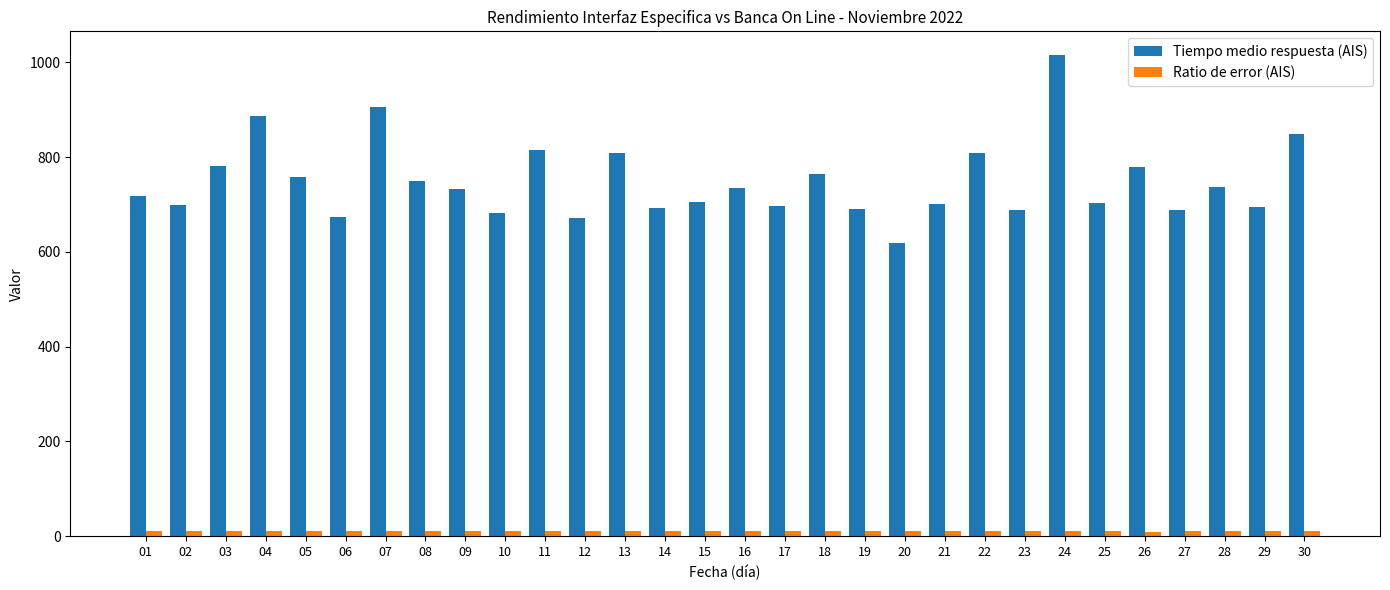

What is the difference between the Tiempo medio respuesta (AIS) values at 17 and 12?

25.3